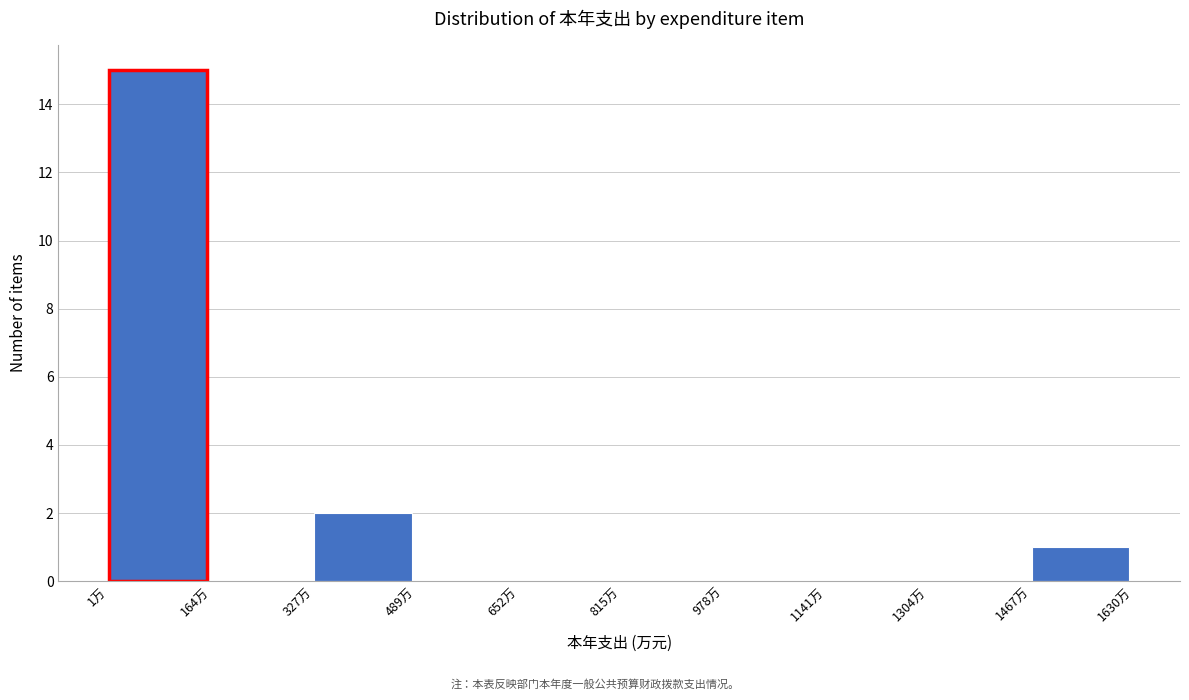

How tall is the bar that spans 0 to 160 on the x-axis? Neither the bar edges nor the heights are printed on the chart, so give them approximately, as read against the axes.

15